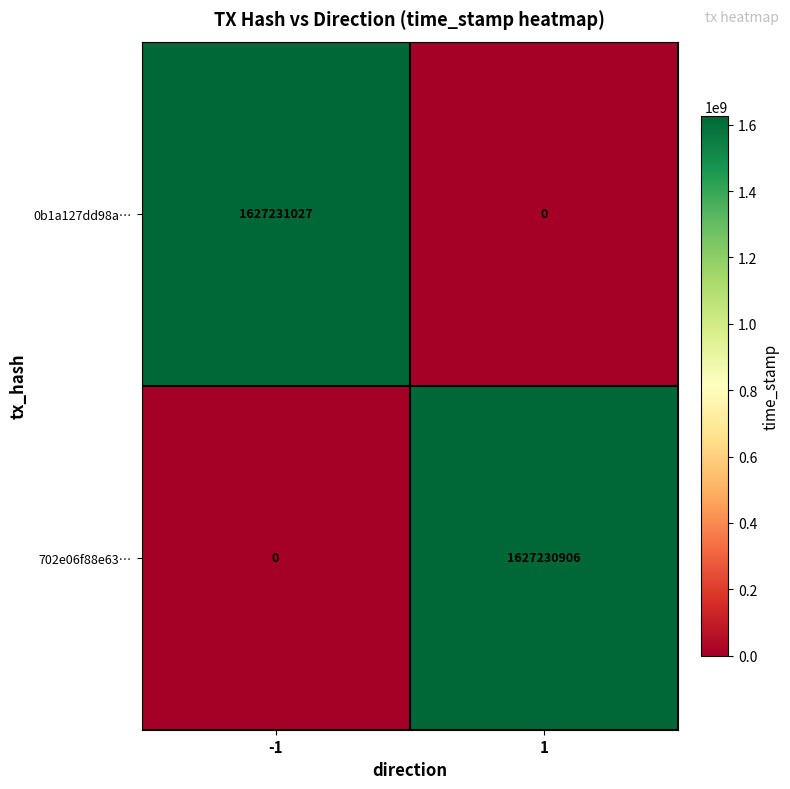

At how many categories does at least one series exceed 1436847813?

2